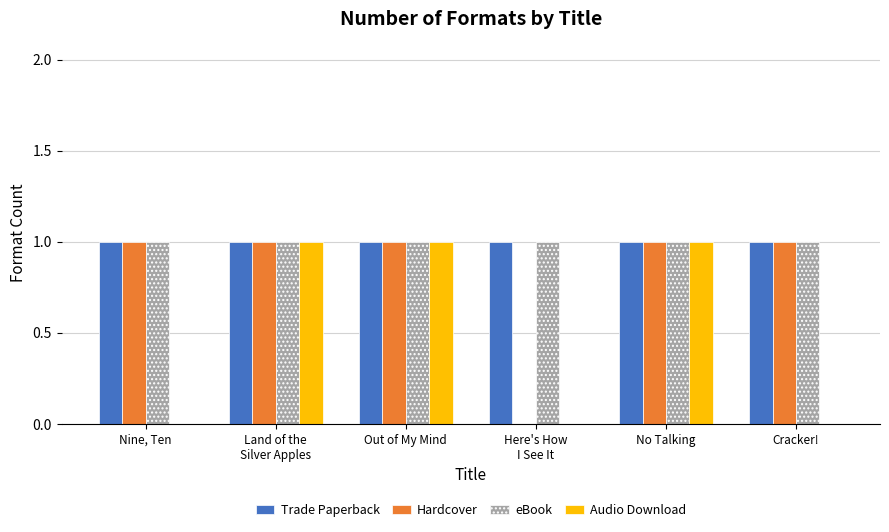

How many values in Hardcover are above zero?

5